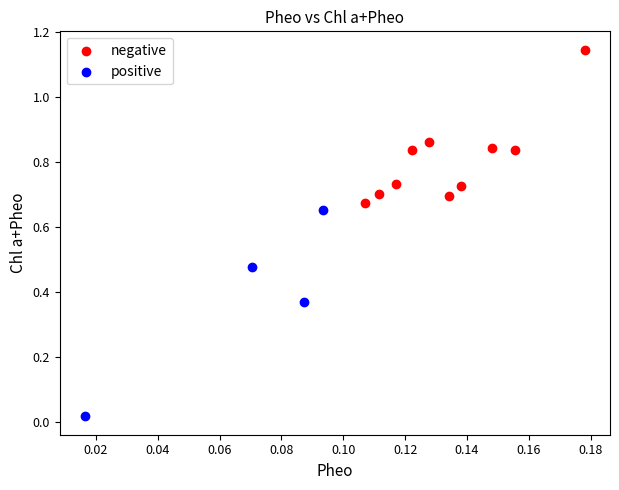

Which series has the widest spread of Y values?

positive